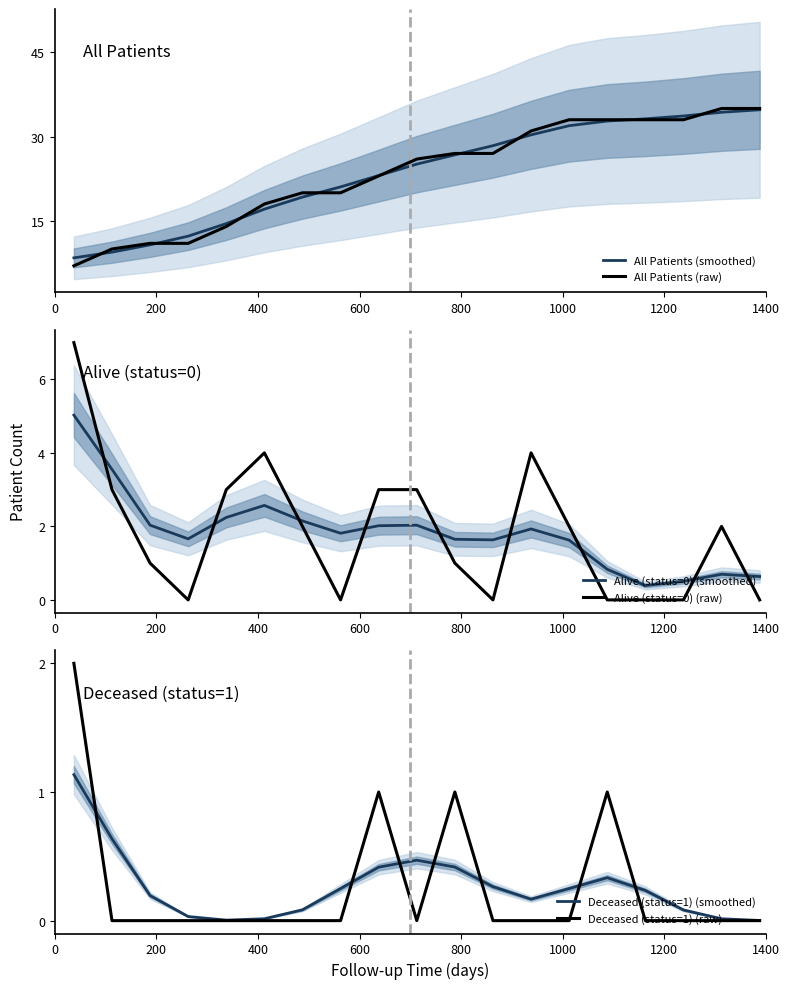

True or false: Alive (status=0) (raw) and Alive (status=0) (smoothed) intersect in this chart.

True